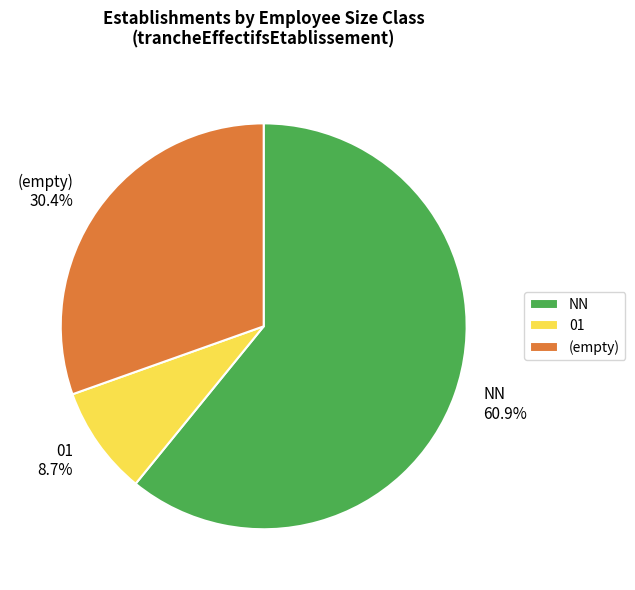

Approximately how many times larger is the value at 01 8.7% compared to (empty) 30.4%?

0.3